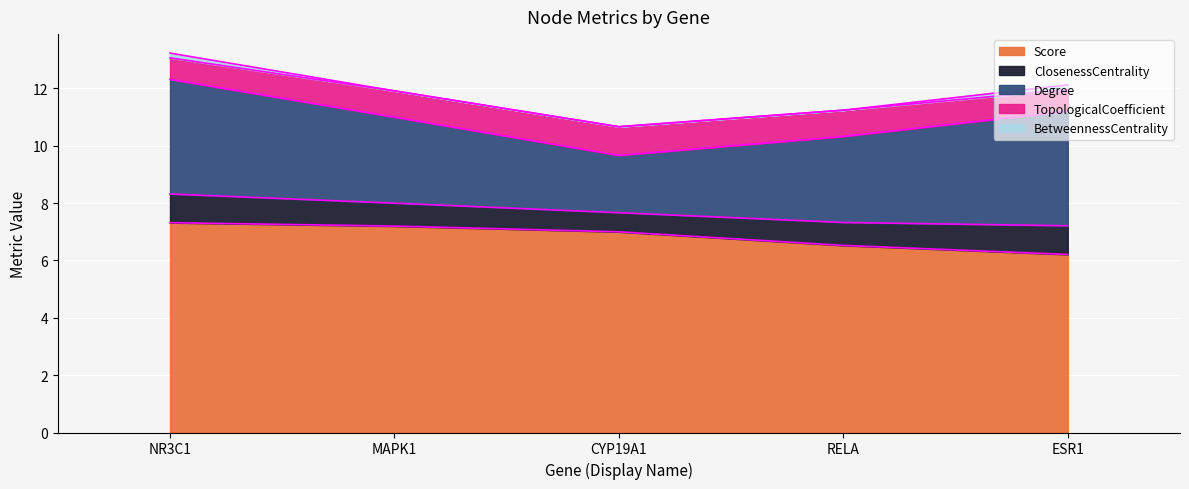

Which series has the largest total across all categories?

Score